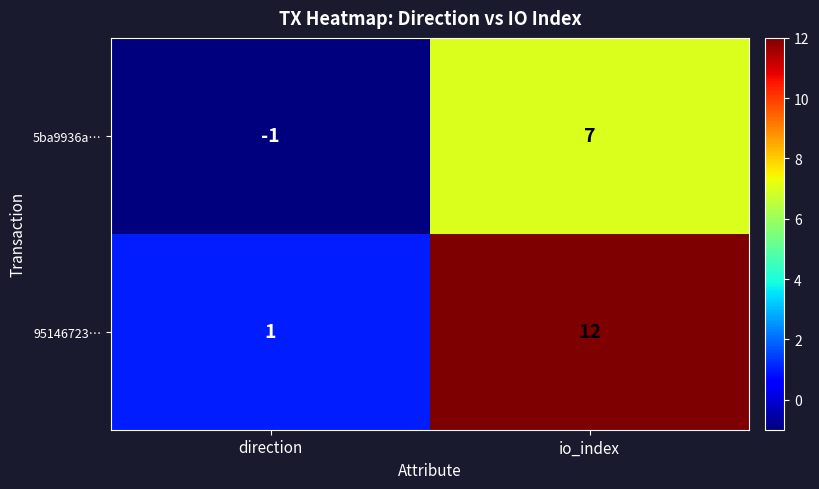

Is it true that 5ba9936a… equals -1 at direction?

True